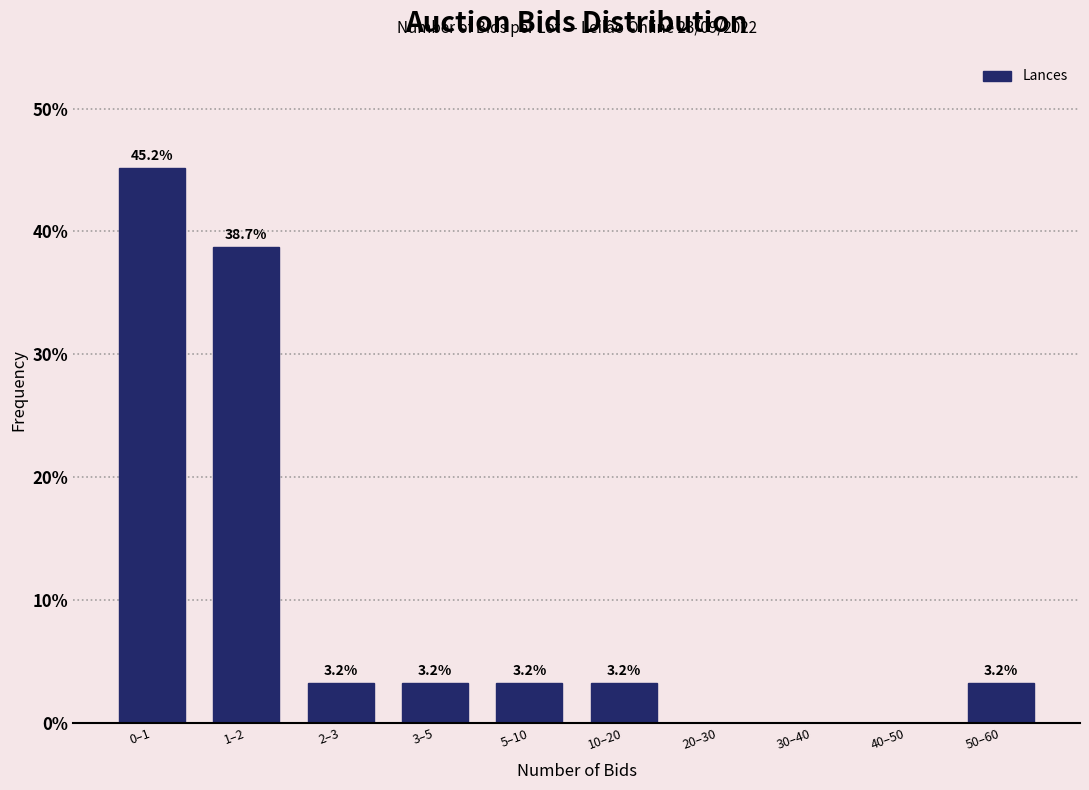

Reading left to right, extract all data points from this chart.

0–1=45.2	1–2=38.7	2–3=3.2	3–5=3.2	5–10=3.2	10–20=3.2	20–30=0.0	30–40=0.0	40–50=0.0	50–60=3.2